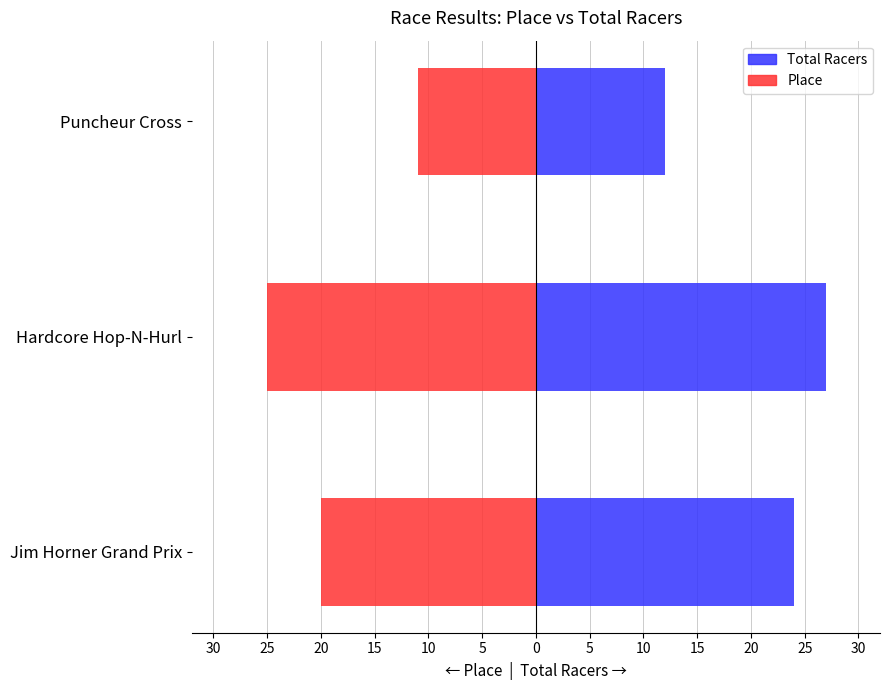

List the series in order of their overall mean, lowest first.

Place, Total Racers